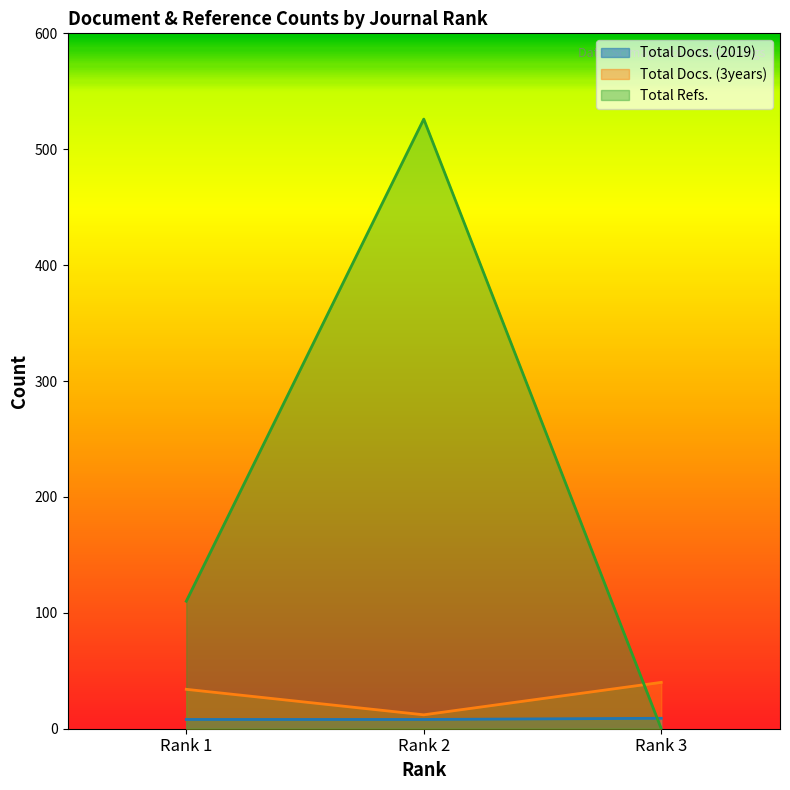

Reading right to left, what are all the values shown in this chart?

Total Docs. (2019): 9	8	8
Total Docs. (3years): 40	12	34
Total Refs.: 0	526	110